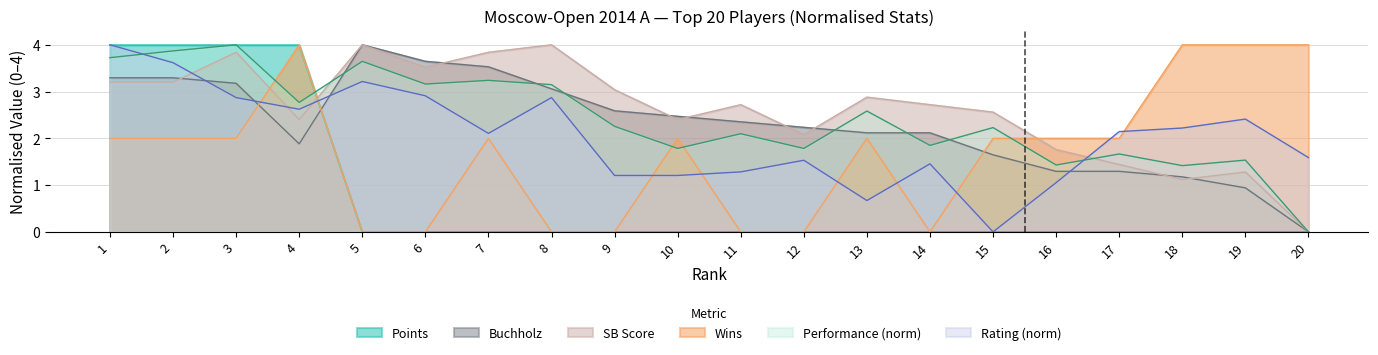

What value does the Buchholz series have at 3?

3.2